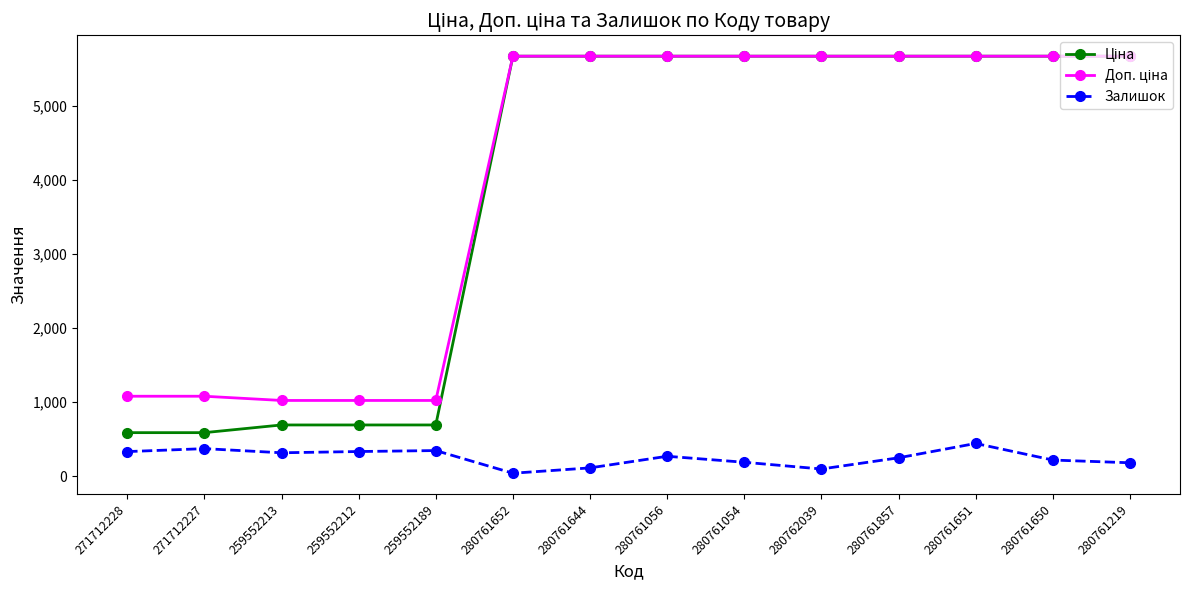

Which series changed the most between 280761652 and 280761056?

Залишок